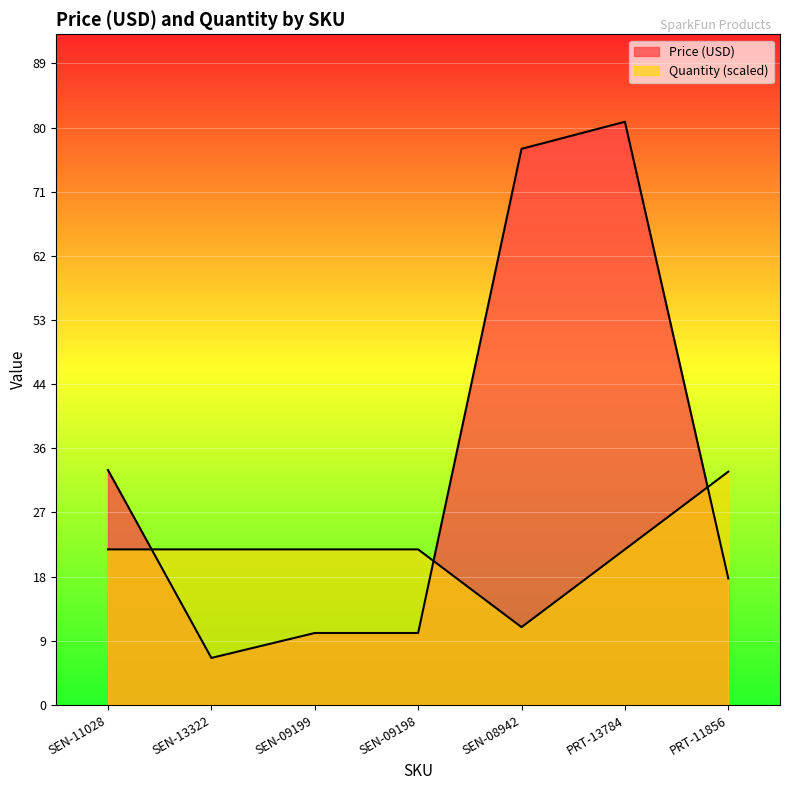

How many values in the Quantity series exceed 21?

6